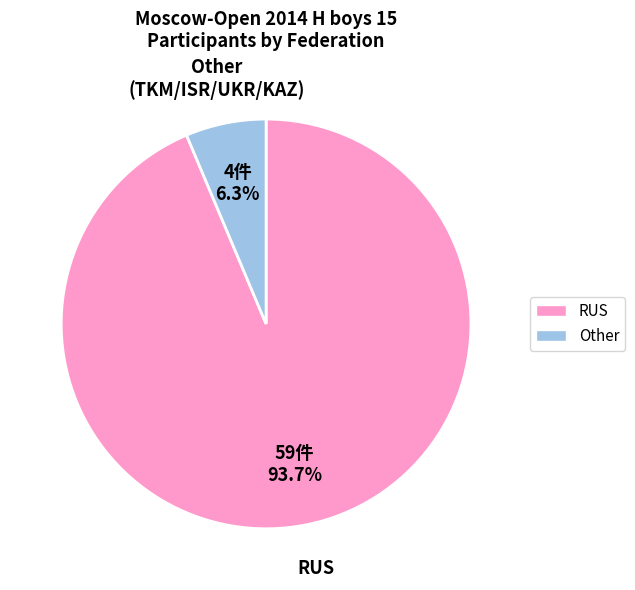

Does any single category account for the majority?

Yes